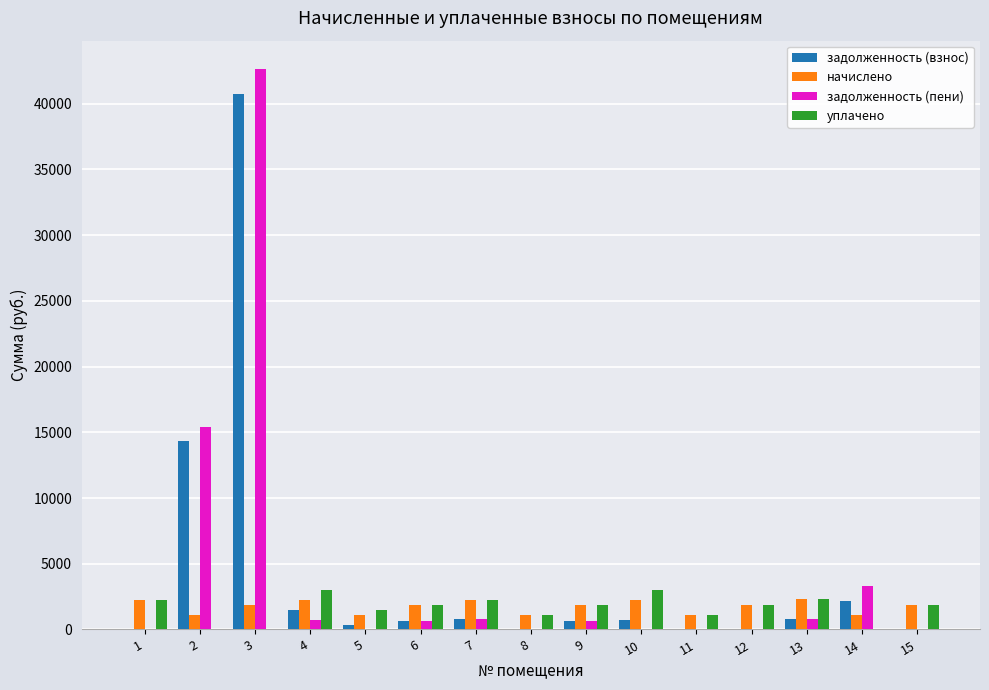

Read the уплачено value at 12.

1880.4